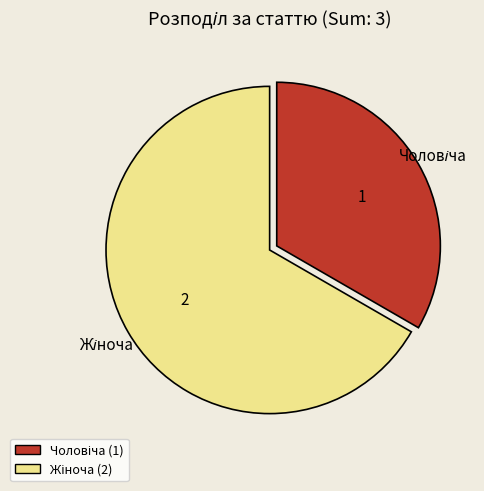

Is there a majority slice in this chart?

Yes